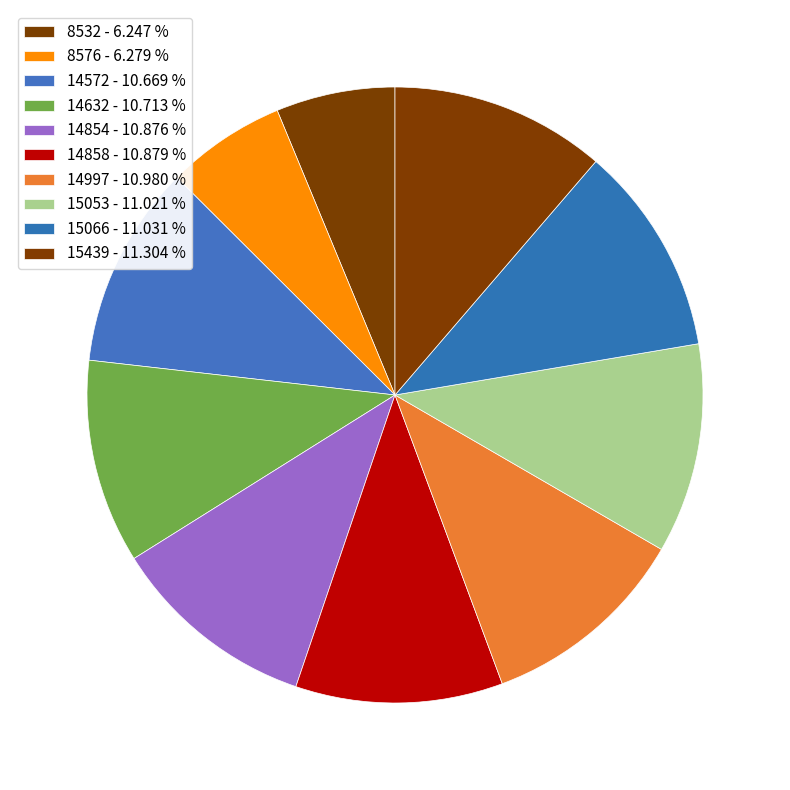

To the nearest percent, what portion does 8532 represent?

6%